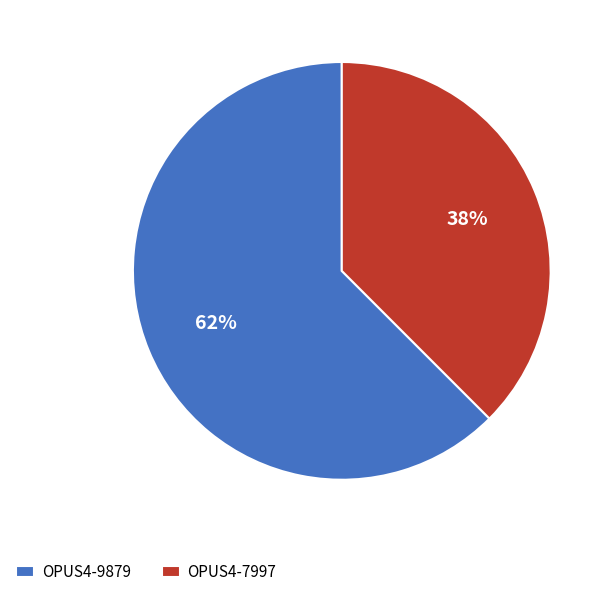

Is it true that OPUS4-7997 is 46% of the pie?

False